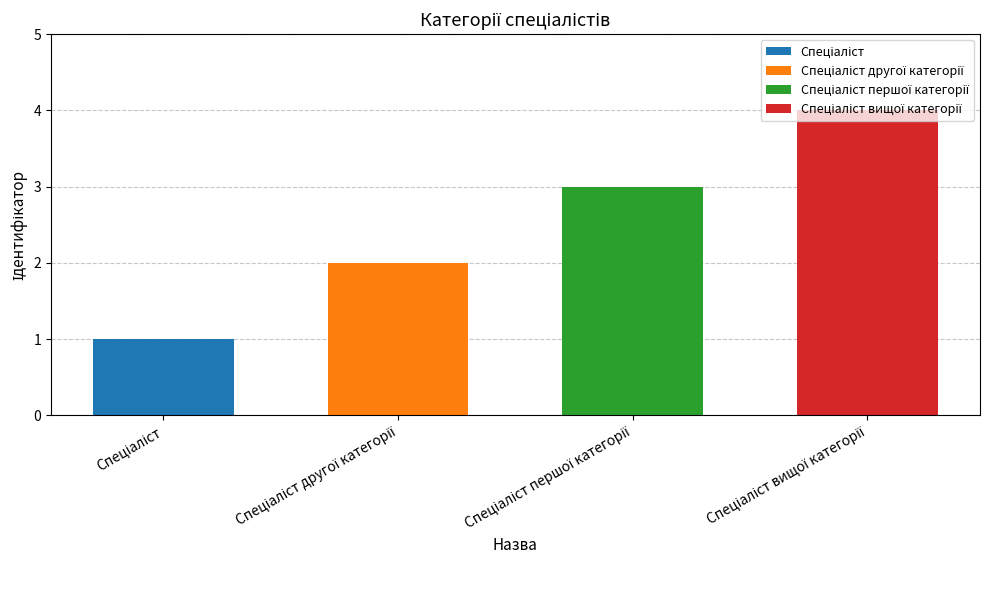

What position from the right is Спеціаліст?

4